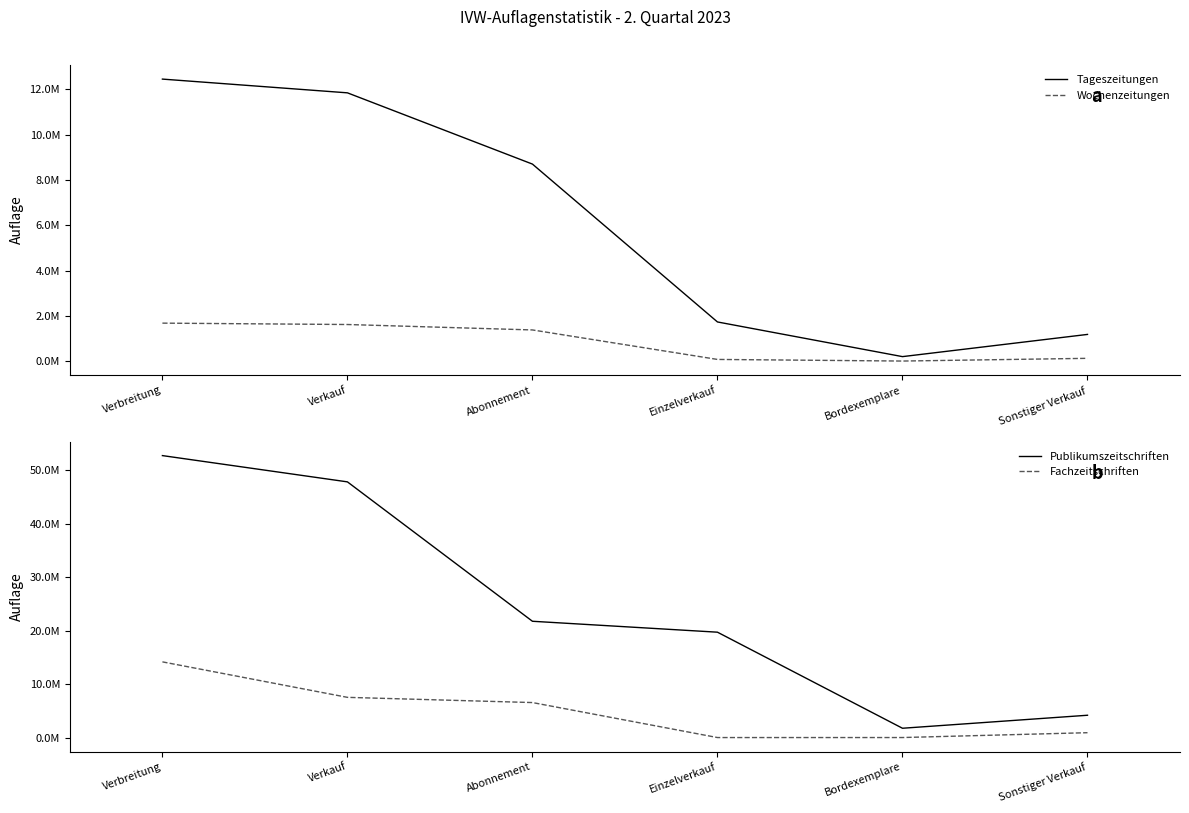

What is the sum of the Publikumszeitschriften values at Abonnement and Verkauf?

69537144